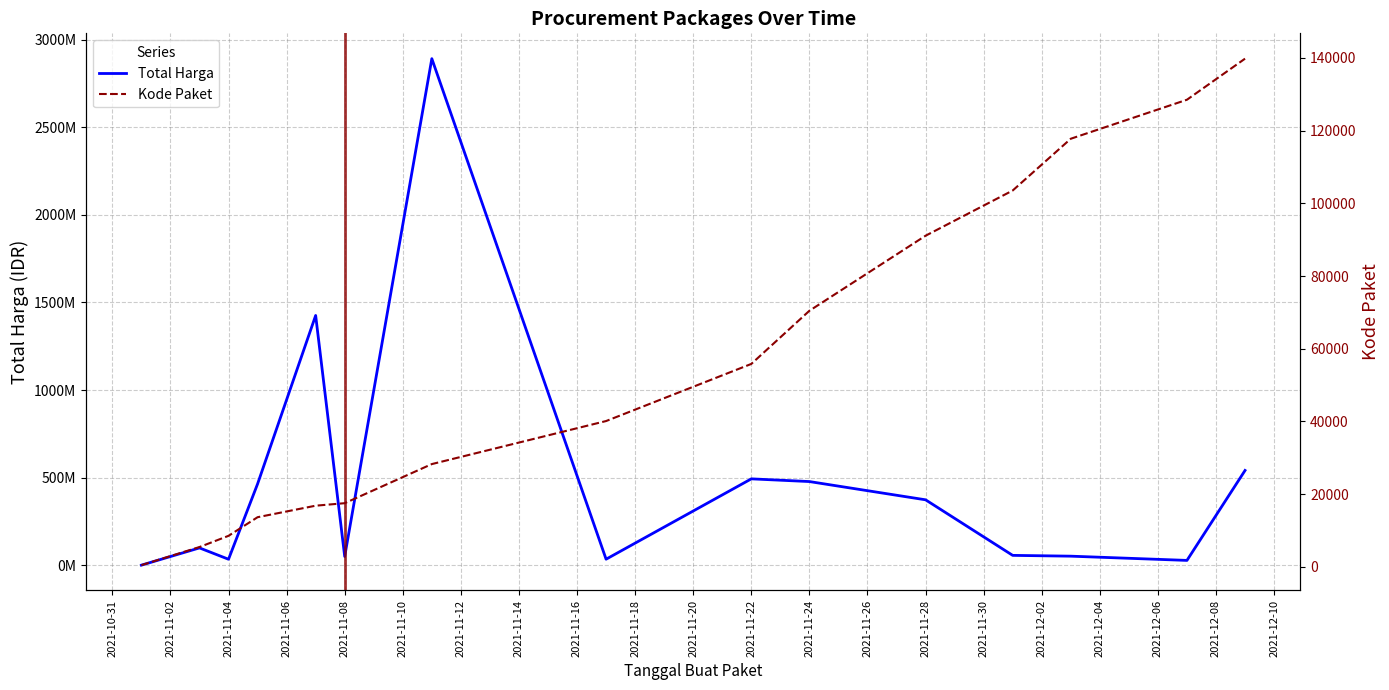

Rank the series at 2021-11-05 from highest to lowest value.

Total Harga, Kode Paket